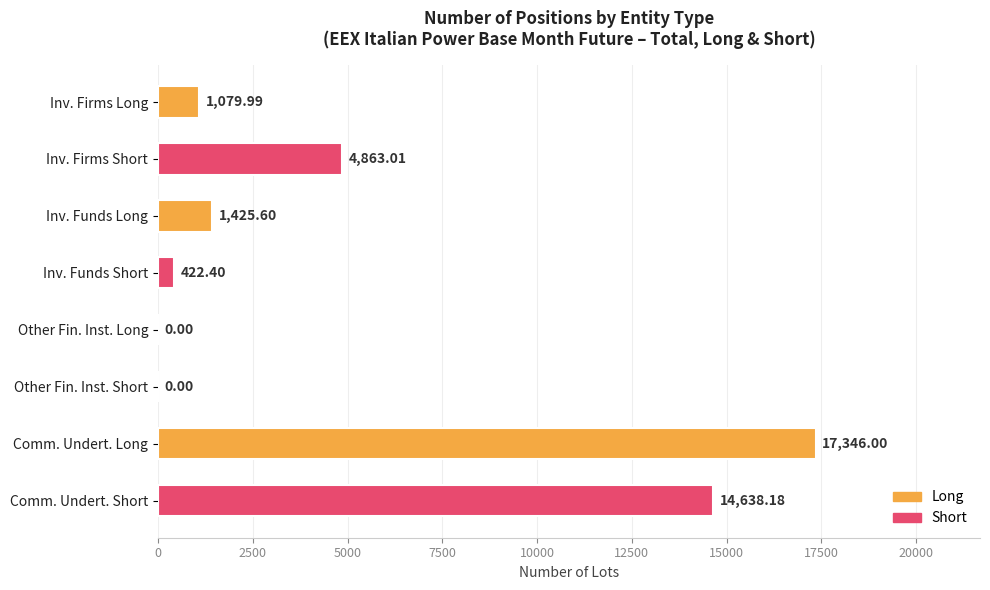

Approximately how many times larger is the value at Inv. Firms Short compared to Inv. Funds Long?

3.4